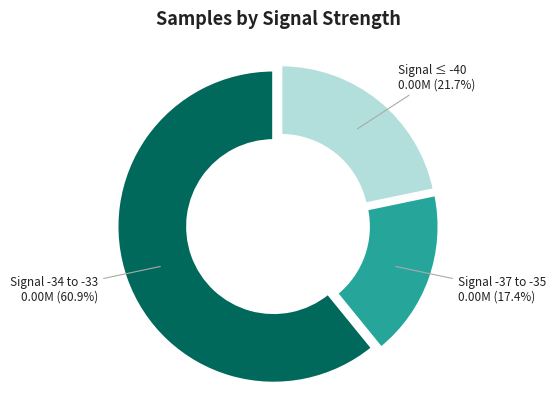

Count the number of slices in the pie.

3